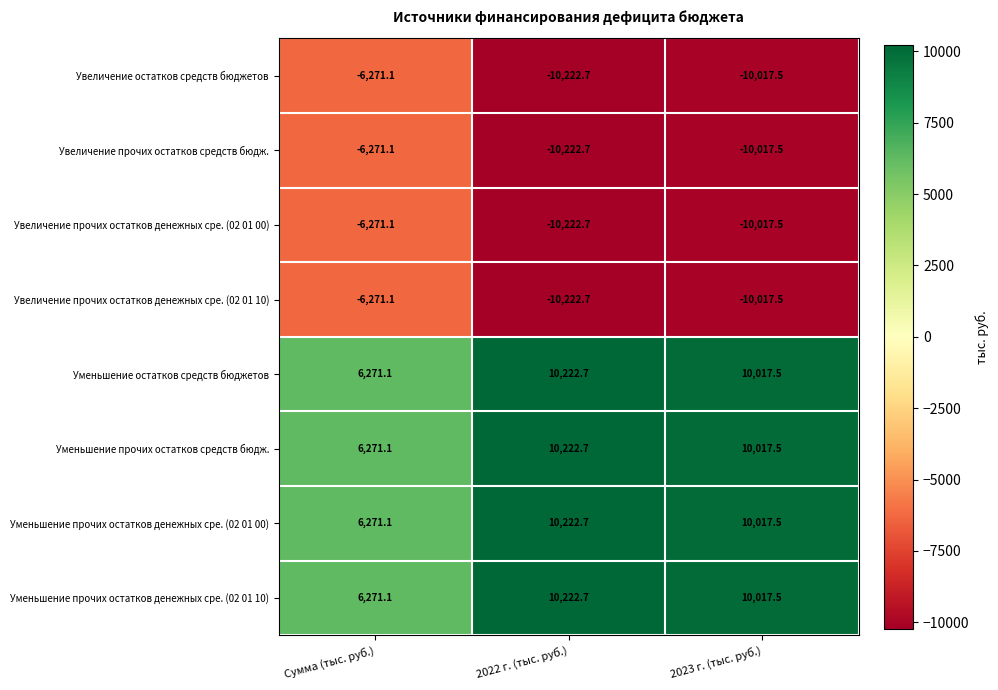

How many data points in Увеличение прочих остатков средств бюдж. are less than -10017?

2